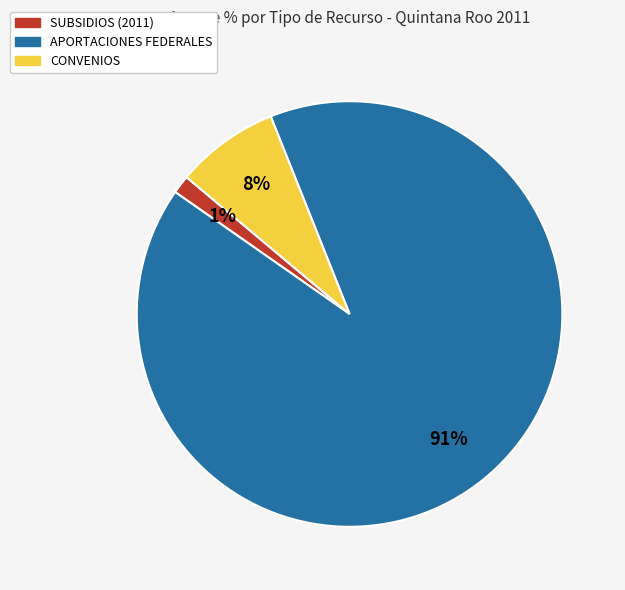

Does any single category account for the majority?

Yes